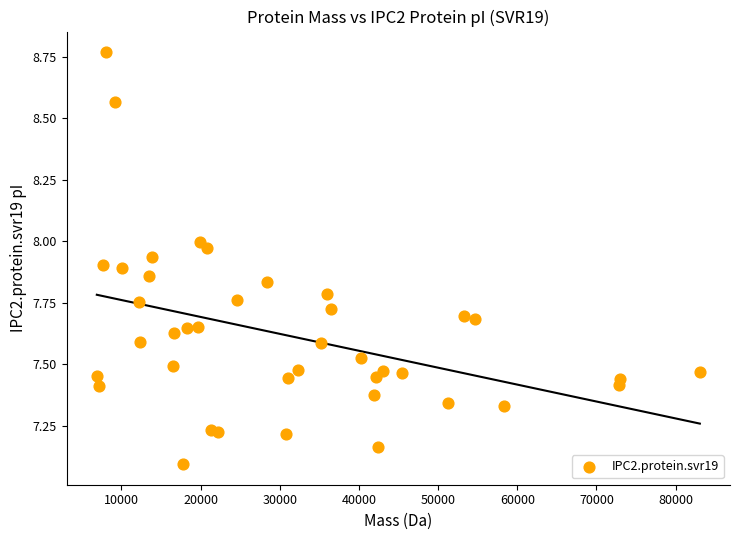

What is the range of X values (max minus min)?

76146.1